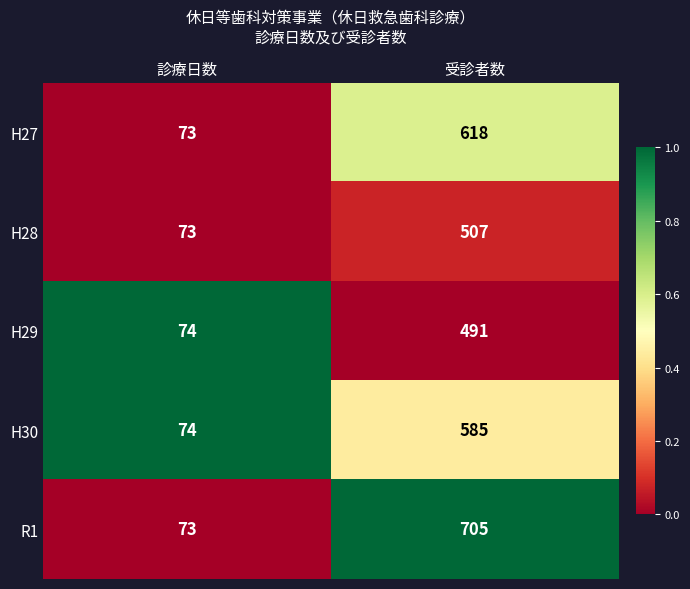

At which category is the sum across all series the highest?

受診者数